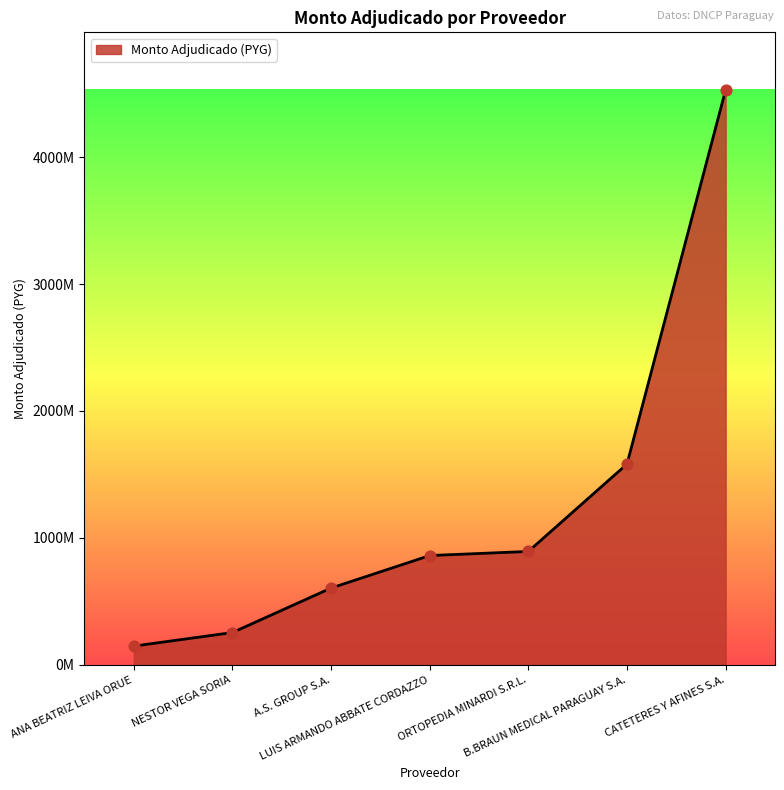

Does the chart have visible grid lines?

No